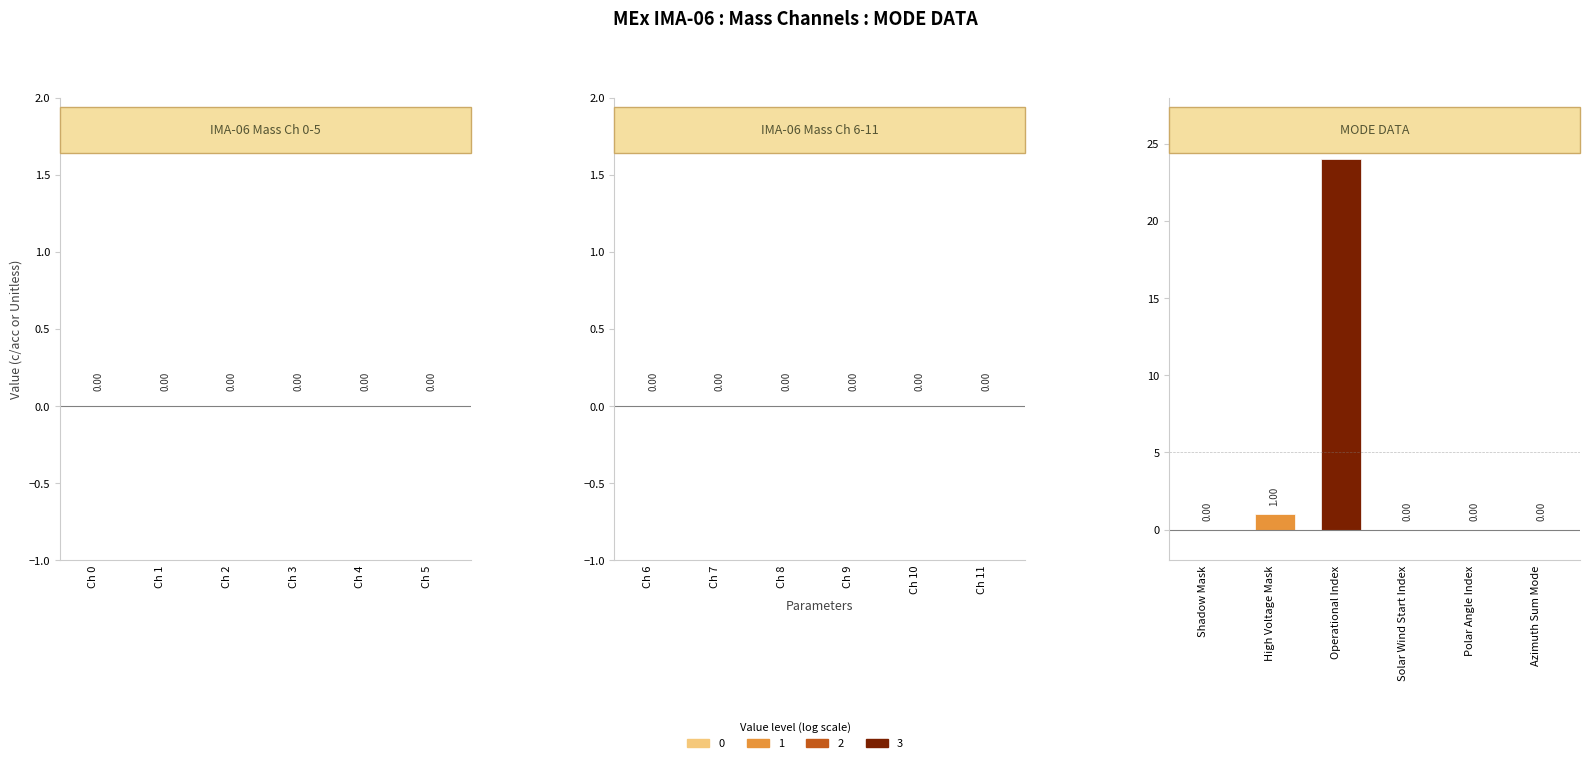

Are the bars horizontal?

No